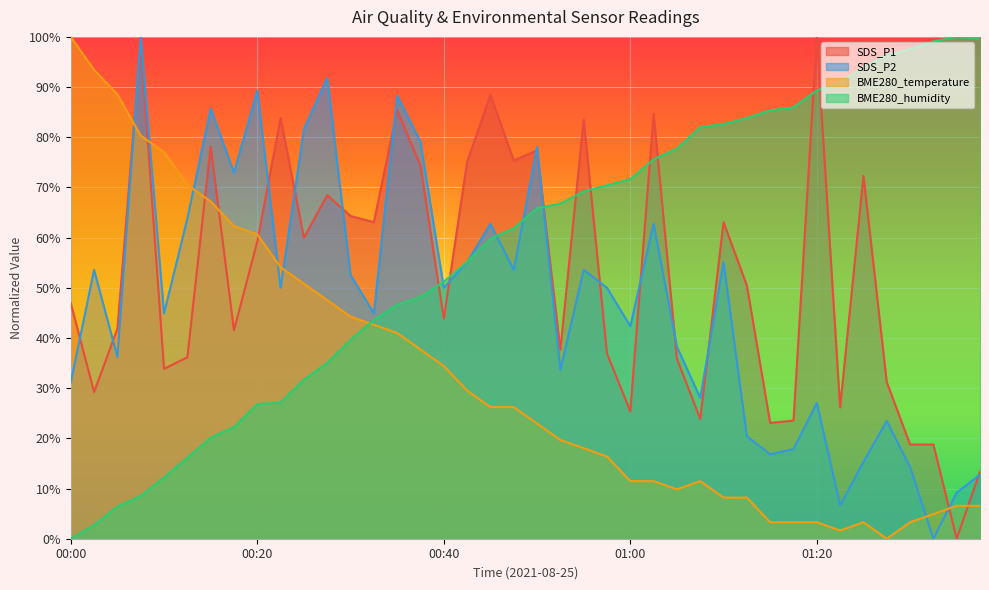

What value does the SDS_P2 series have at 00:13?

63.8